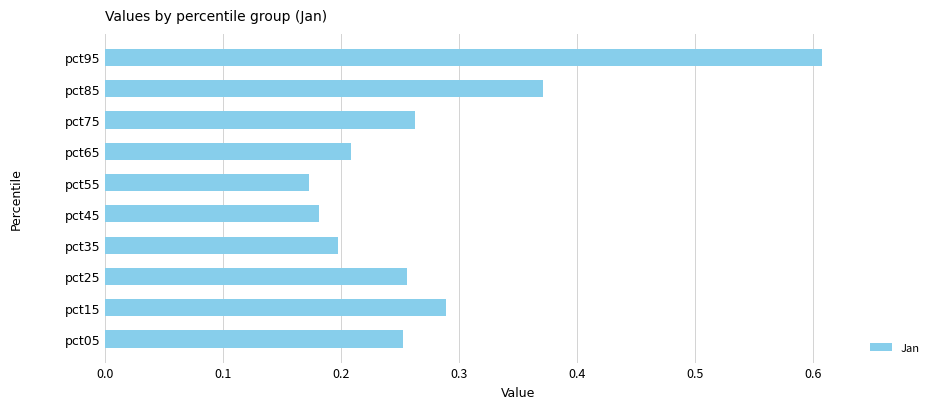

Are the bars grouped side by side (vs. stacked)?

No